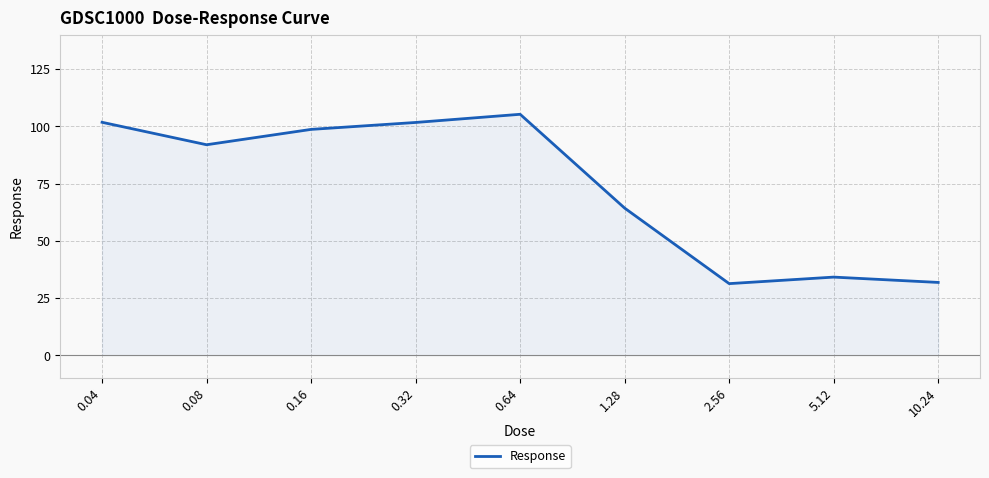

Which has a higher value, 2.56 or 0.08?

0.08